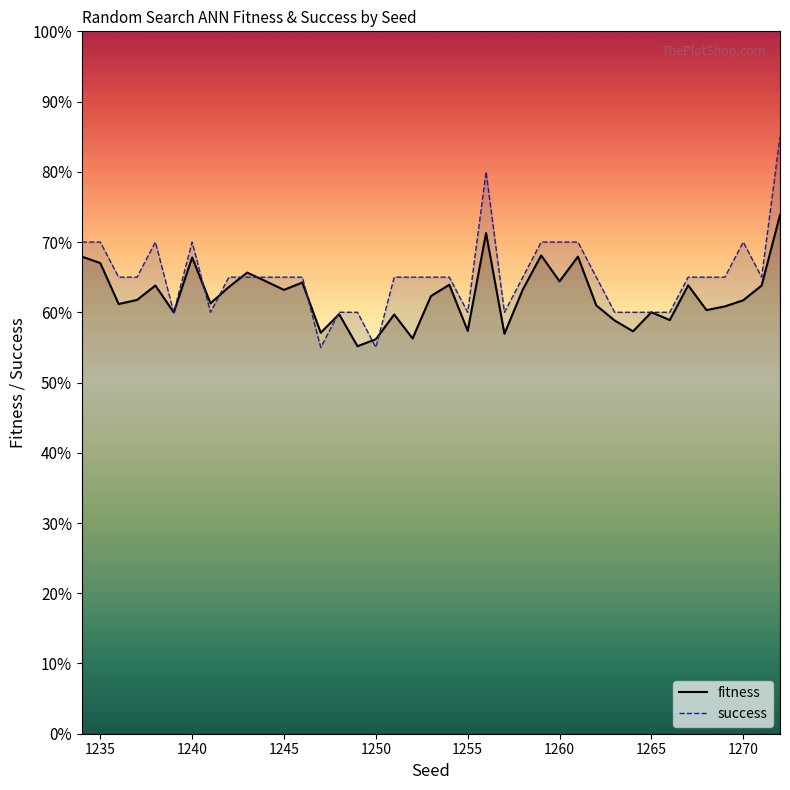

Rank the series at 1255 from lowest to highest value.

fitness, success